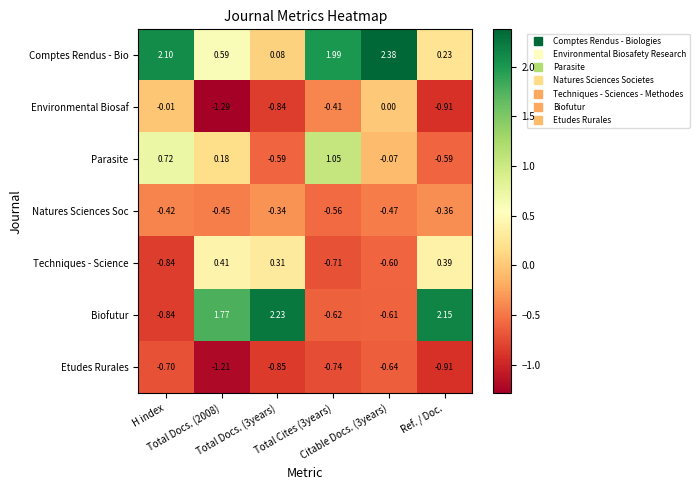

Which series has the widest spread of values?

Biofutur